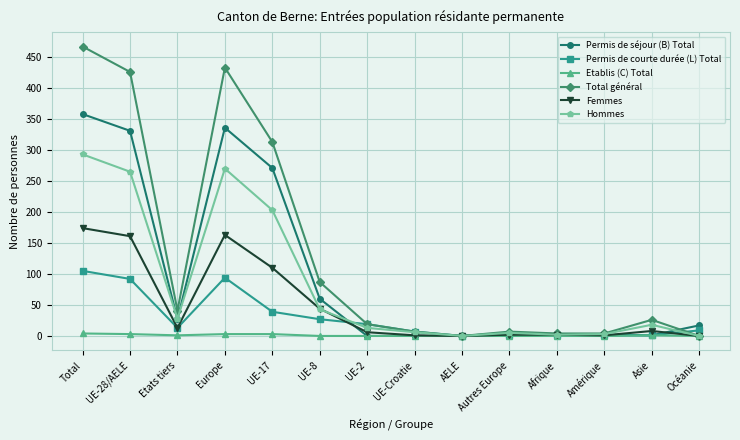

Is it true that Hommes equals -166 at AELE?

False